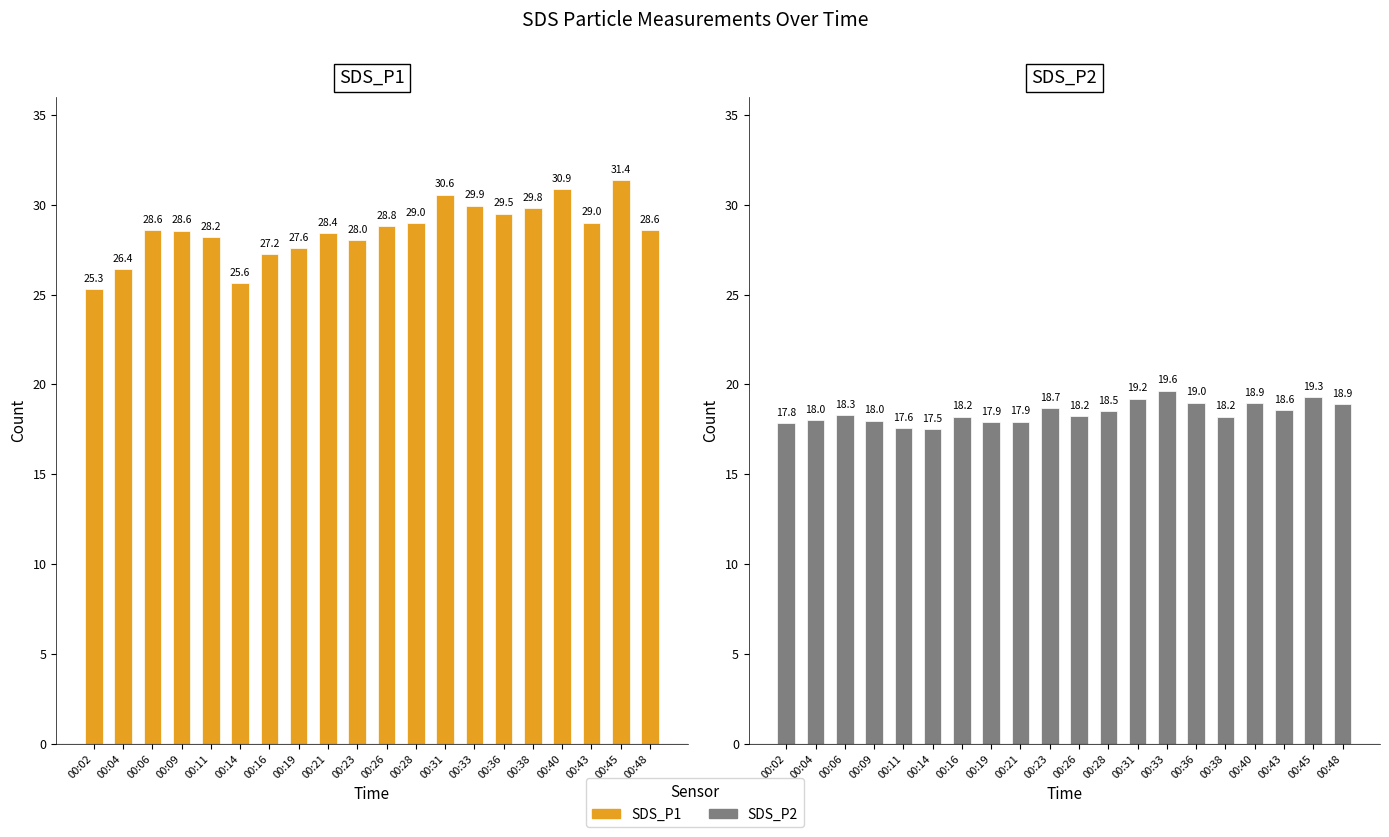

Count the number of data series in this chart.

2